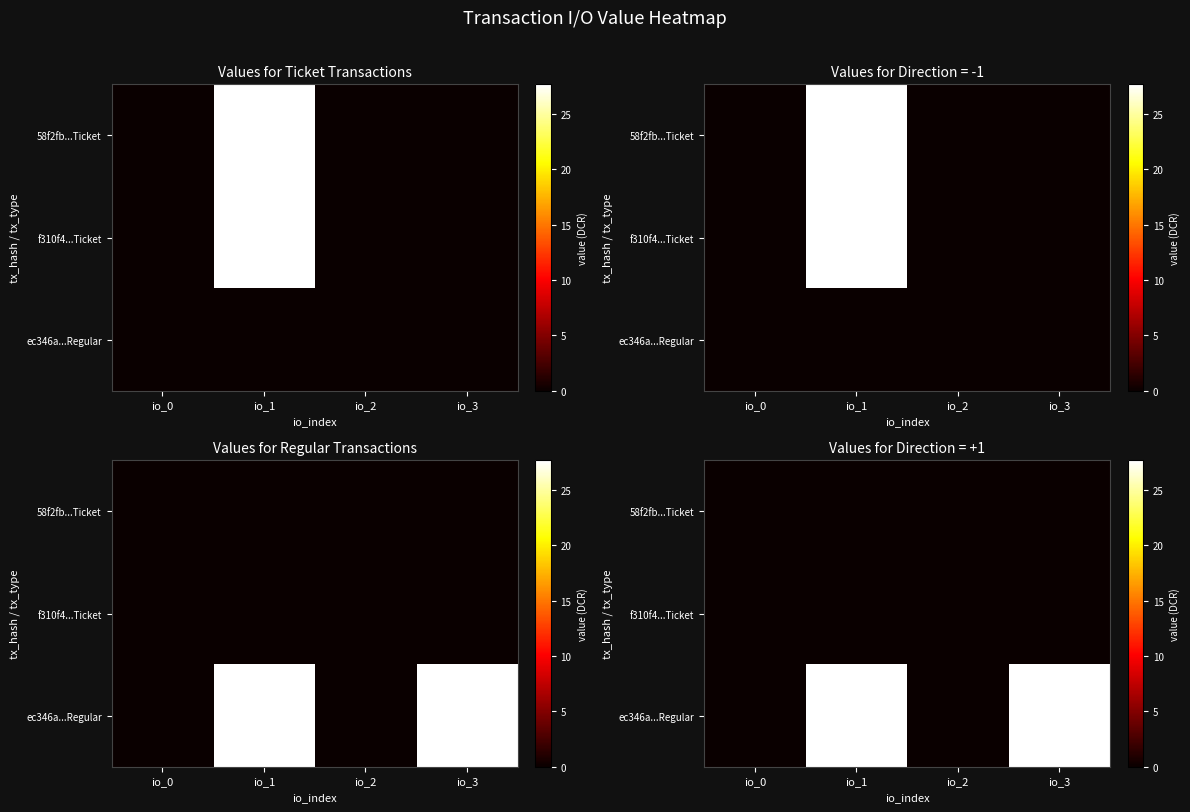

Where is f310f4...Ticket nearest to the value 0?

io_0